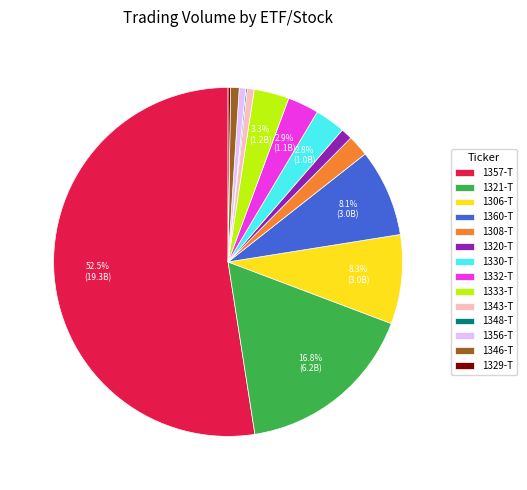

What is the largest slice in the pie chart?

1357-T